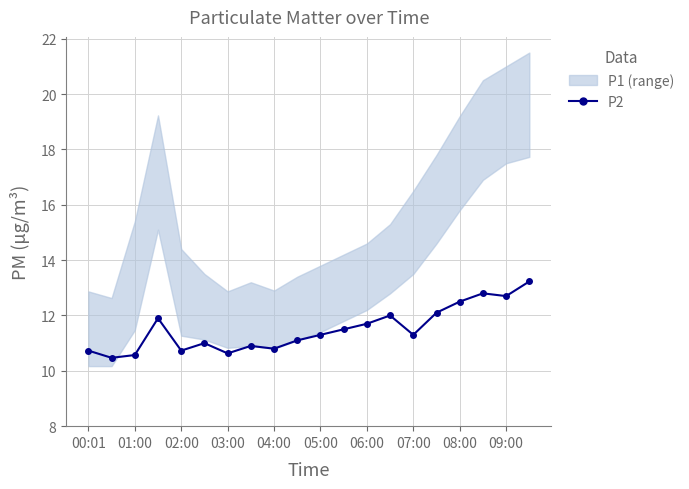

How many points are lower than both their immediate neighbors (excluding endpoints)?

6